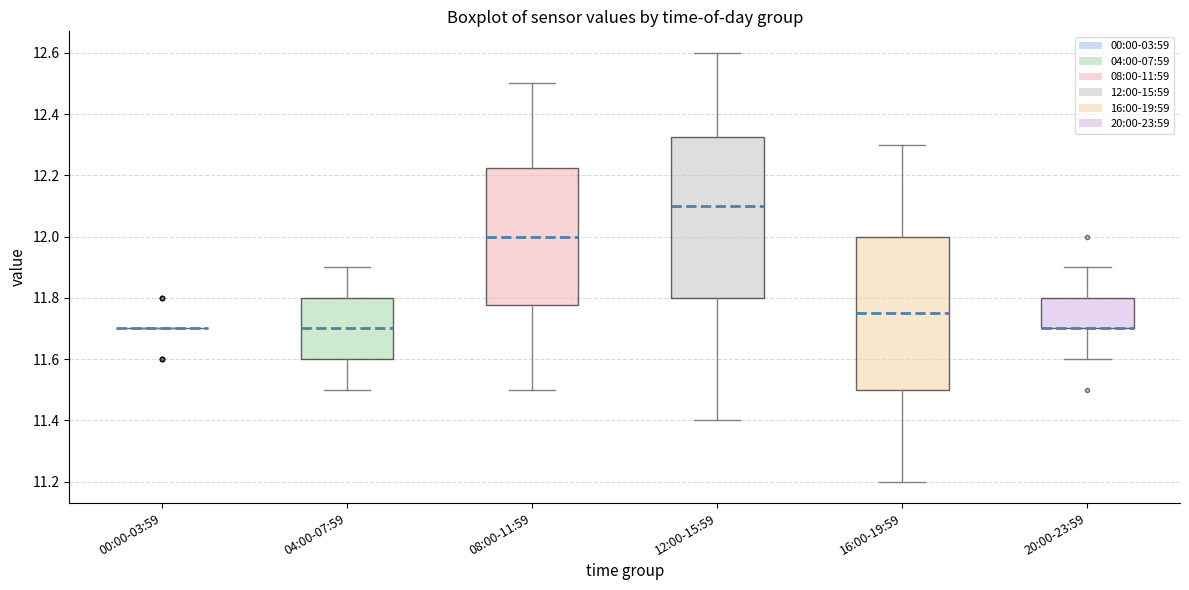

Reading left to right, transcribe this box plot: for each box, give where its median line is, the range the box spans, and where its two whiskers end, as read against the y-axis. The values are not printed on the chart, so give them approximately, as read against the axis.

00:00-03:59: box collapsed to a line at 11.70, whiskers 11.70 to 11.70
04:00-07:59: median 11.70, box 11.60 to 11.80, whiskers 11.50 to 11.90
08:00-11:59: median 12.00, box 11.78 to 12.22, whiskers 11.50 to 12.50
12:00-15:59: median 12.10, box 11.80 to 12.32, whiskers 11.40 to 12.60
16:00-19:59: median 11.76, box 11.50 to 12.00, whiskers 11.20 to 12.30
20:00-23:59: median 11.70 (drawn on the box's lower edge), box 11.70 to 11.80, whiskers 11.60 to 11.90